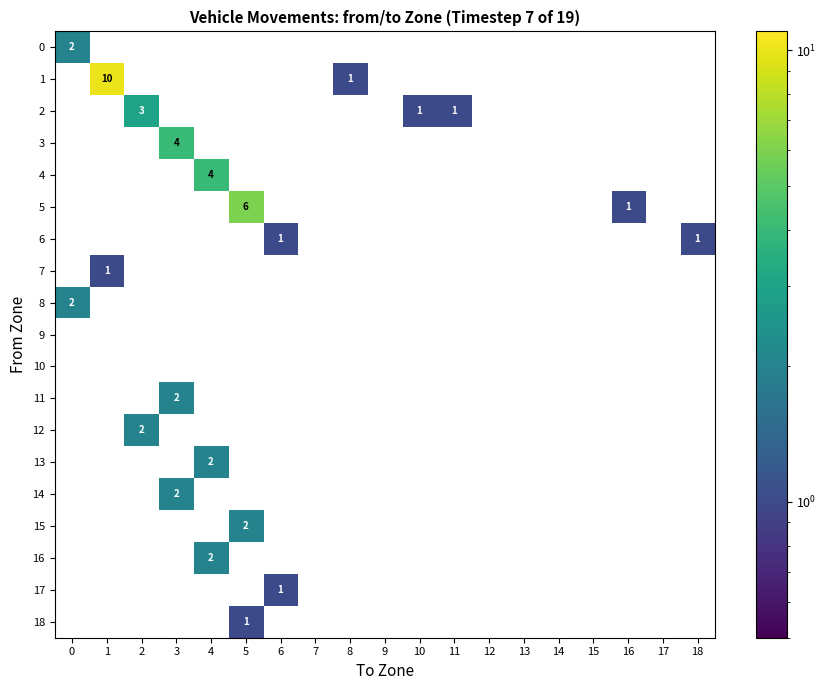

Count the number of data series in this chart.

19